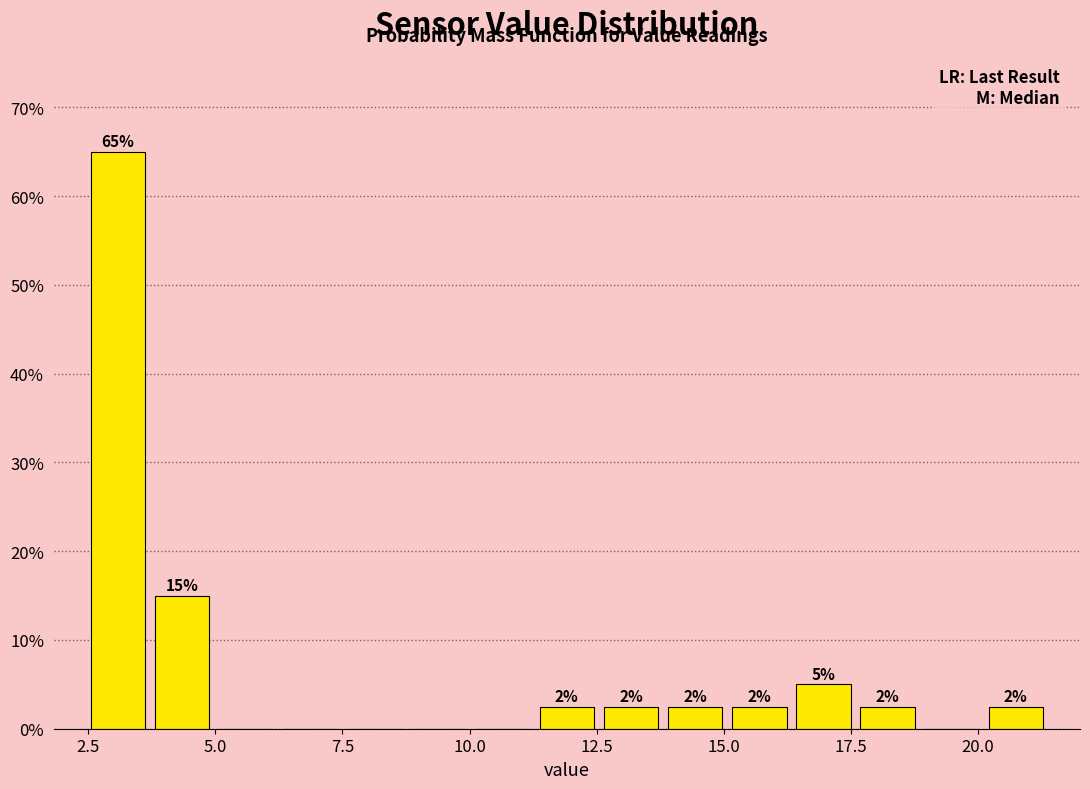

Read against the x-axis, roughly where is the centre of the tallest bar?

3.0